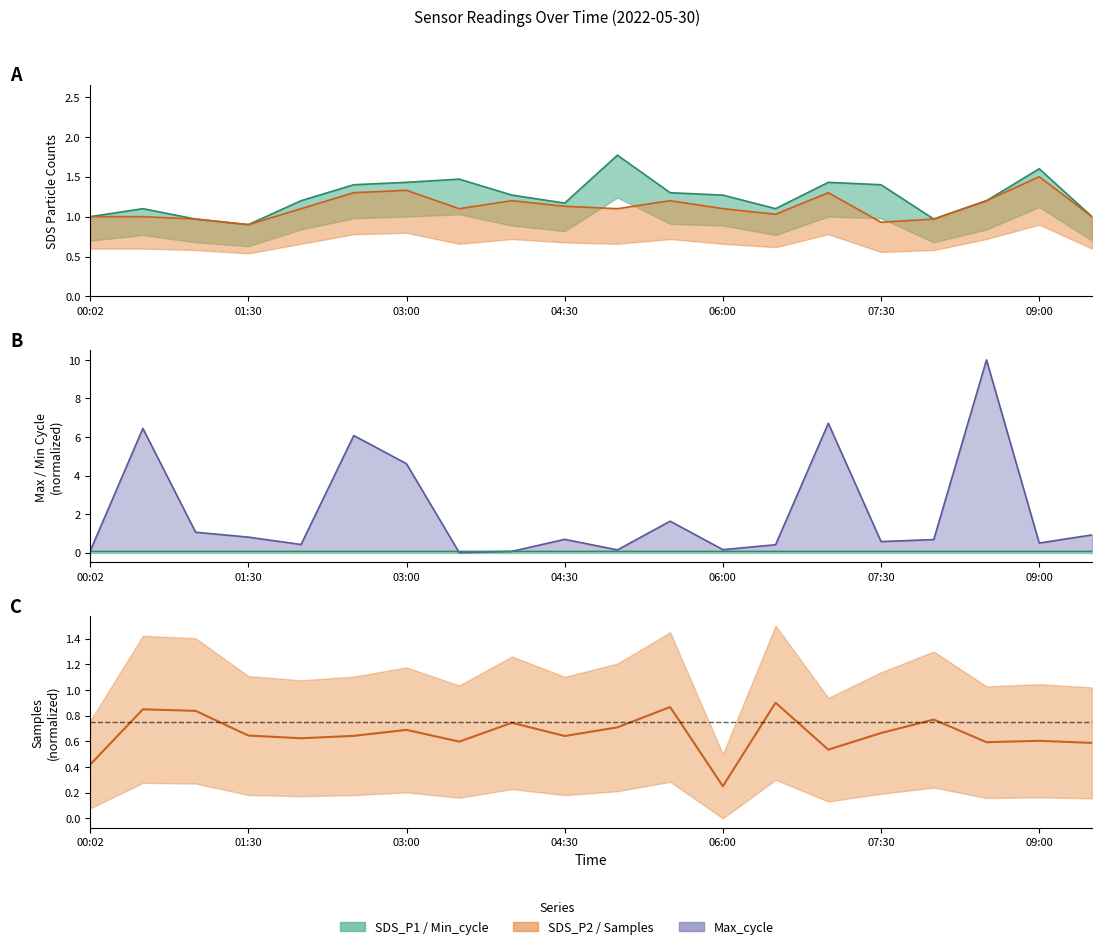

Which series changed the most between 07:30 and 08:30?

Max_cycle